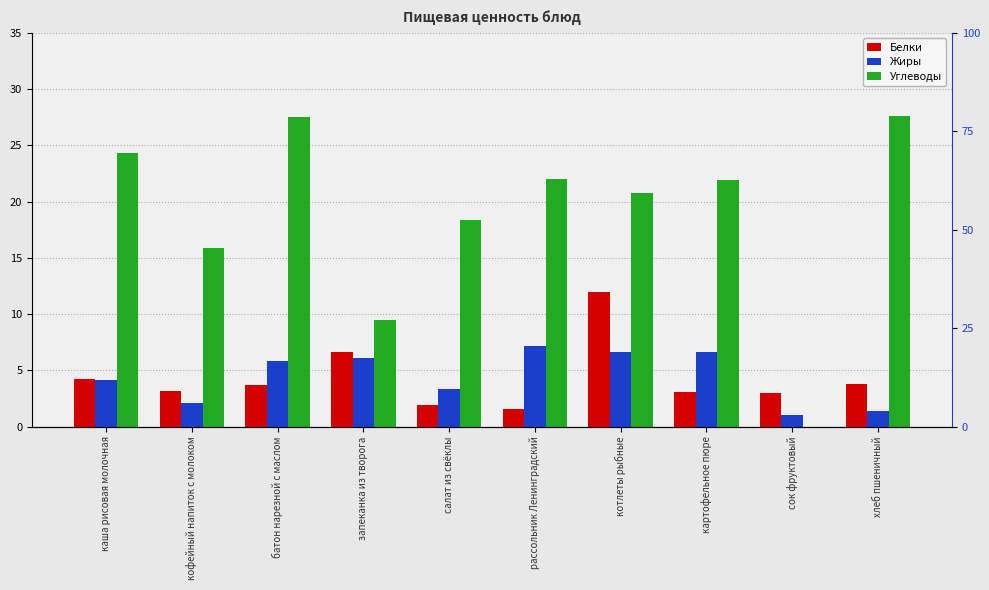

Is the value of Углеводы at котлеты рыбные greater than the value of Белки at сок фруктовый?

Yes